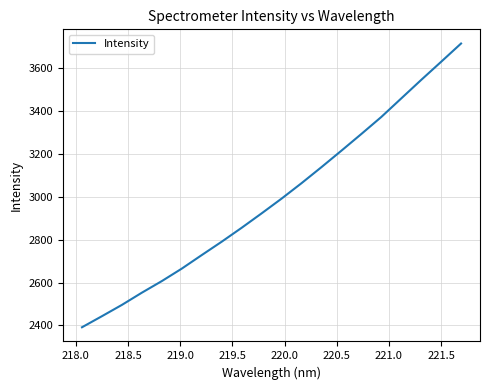

What is the sum of all values?

59870.7